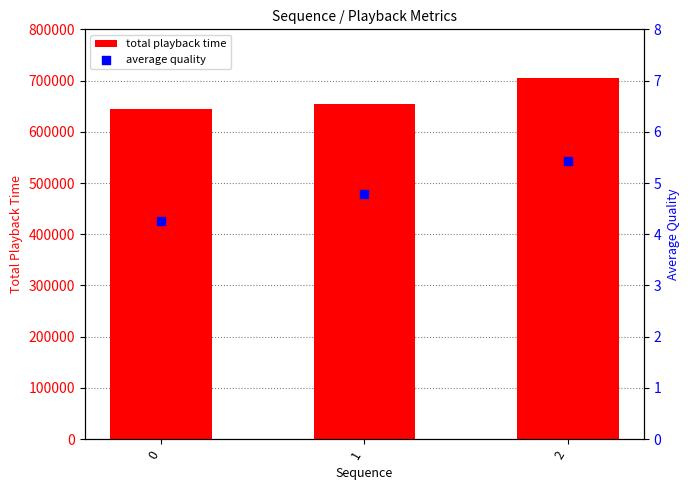

Which series contains the highest Y value?

total playback time